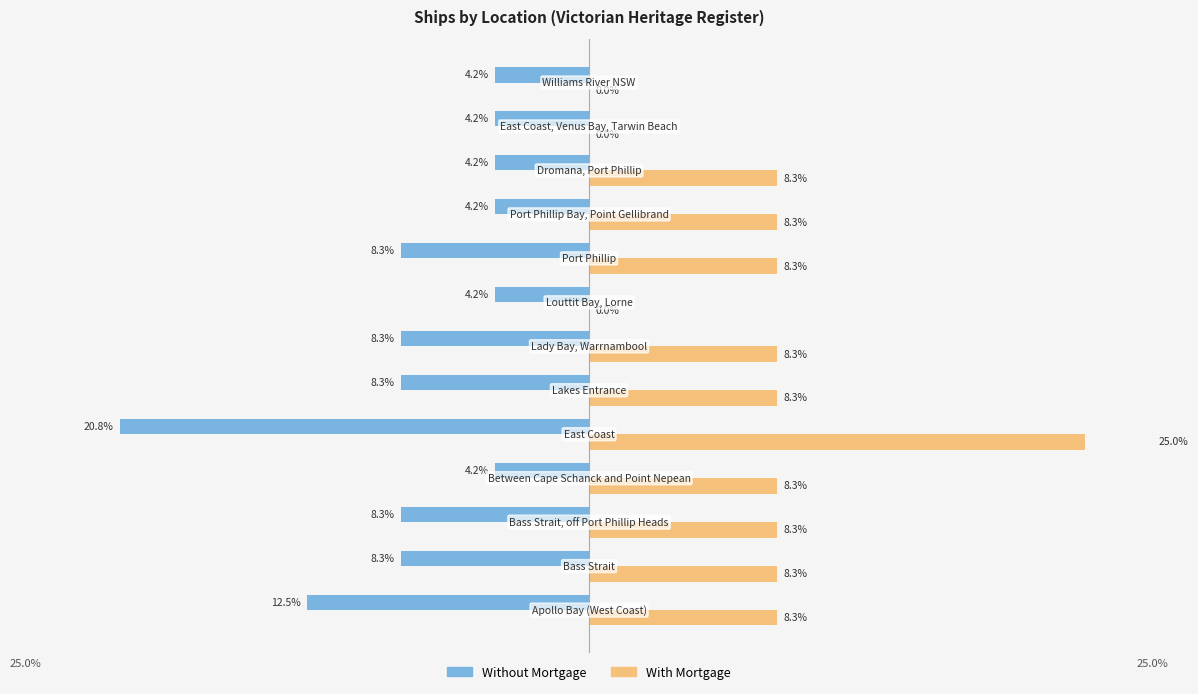

How many series are shown in this chart?

2